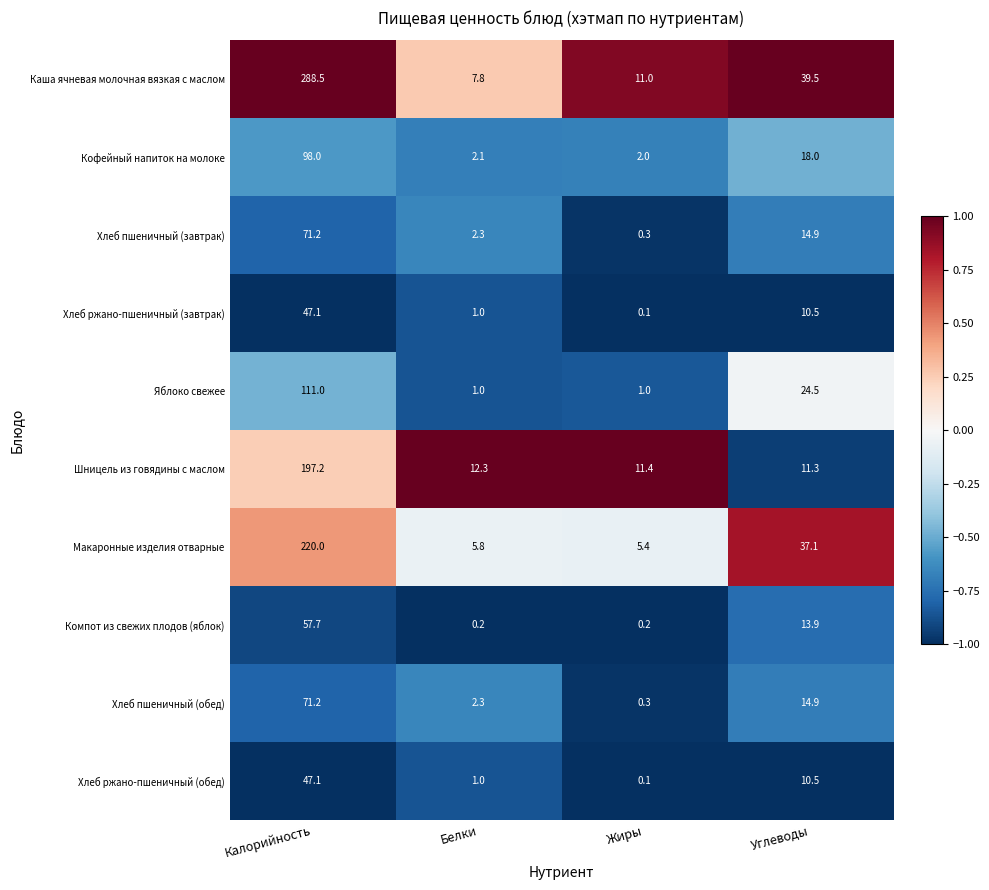

How many distinct data groups are displayed?

10